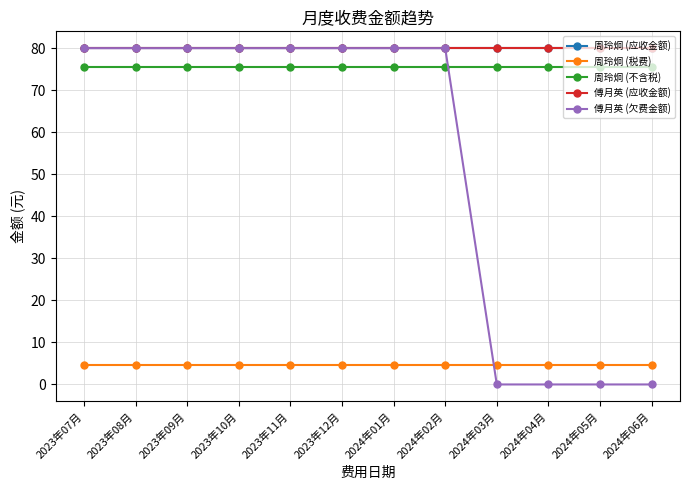

Which has a higher value, 2023年07月 or 2024年01月?

2023年07月